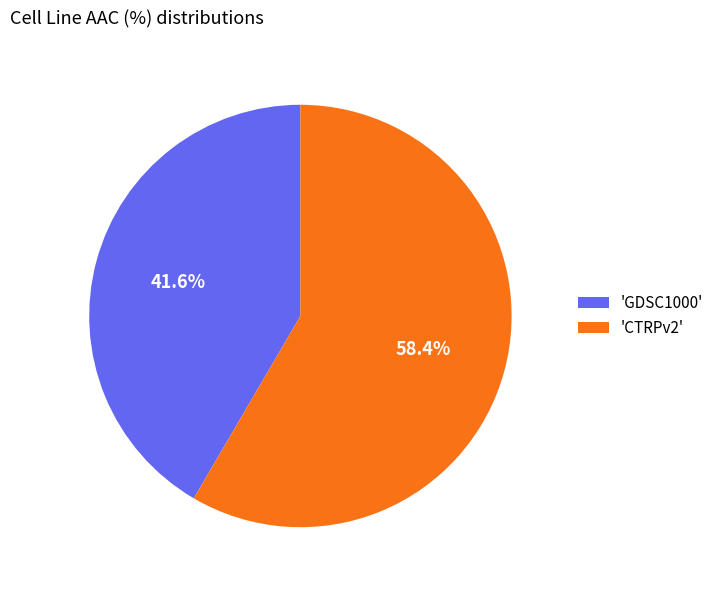

Which category accounts for the majority?

'CTRPv2'